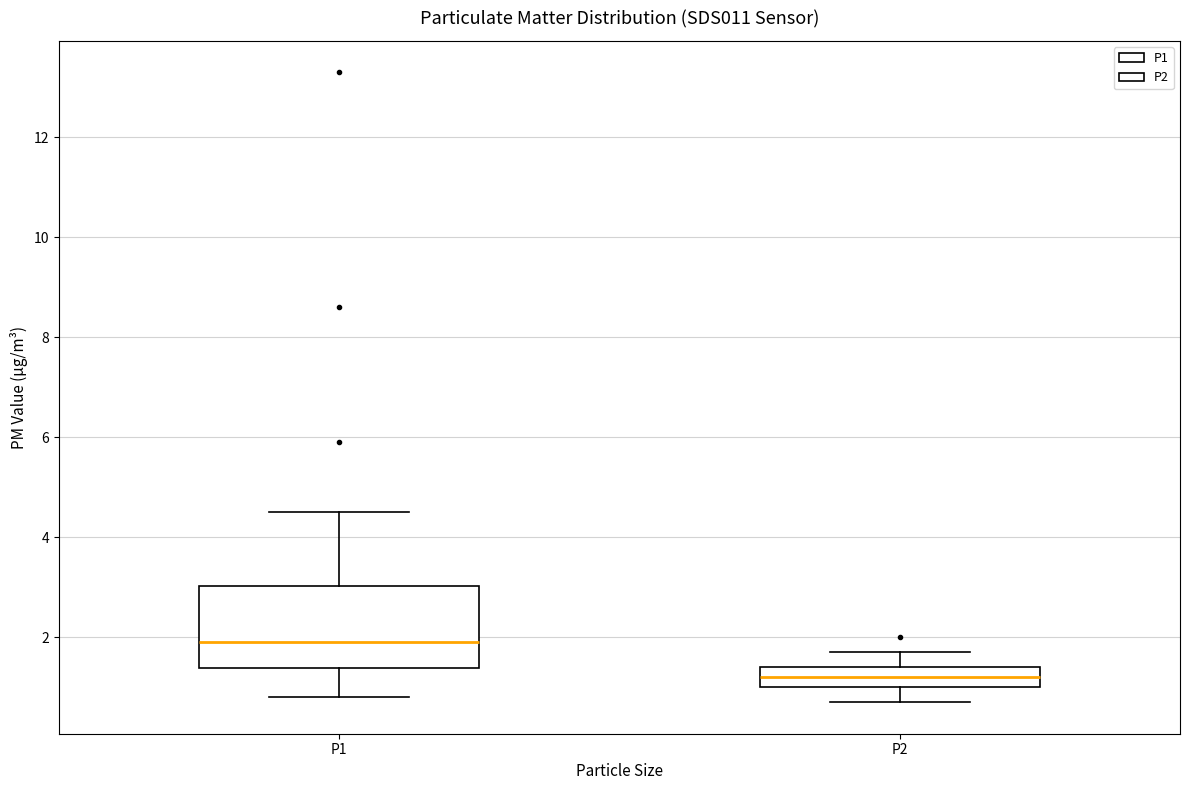

Reading left to right, transcribe this box plot: for each box, give where its median line is, the range the box spans, and where its two whiskers end, as read against the y-axis. The values are not printed on the chart, so give them approximately, as read against the axis.

P1: median 2.0, box 1.4 to 3.0, whiskers 0.8 to 4.6
P2: median 1.2, box 1.0 to 1.4, whiskers 0.8 to 1.8